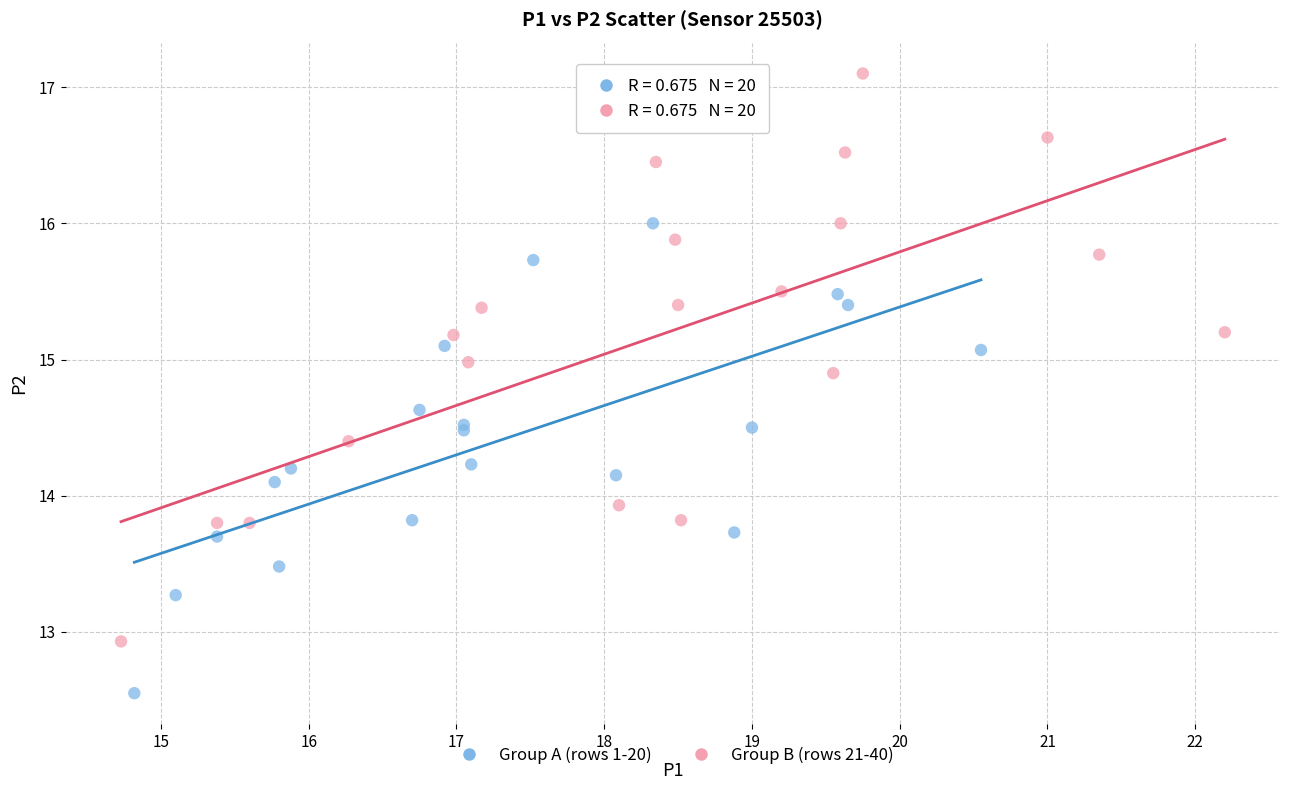

Which series reaches the maximum Y coordinate?

Group B (rows 21-40)